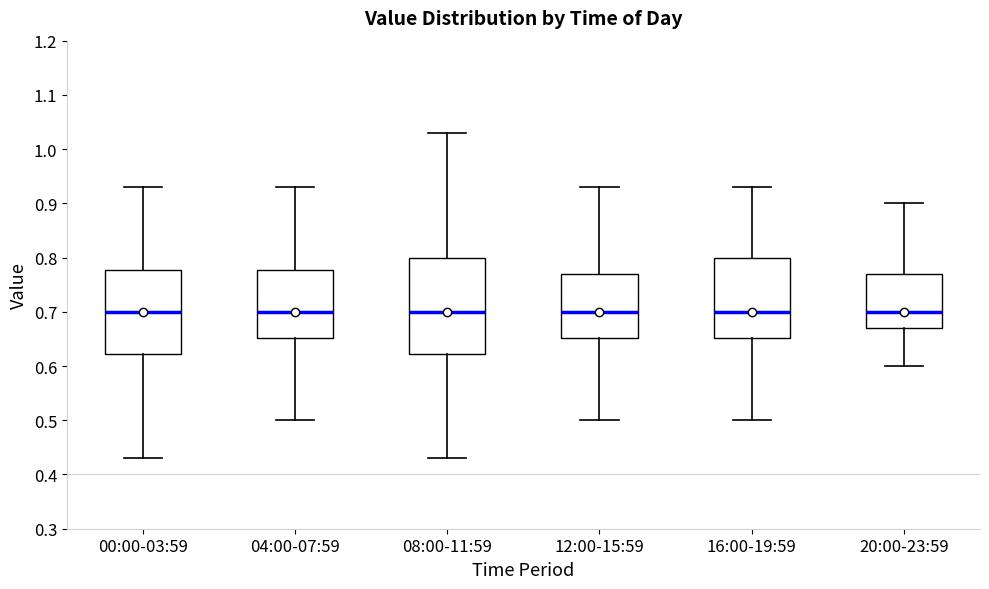

Where is the lower edge of the box for 20:00-23:59 on the y-axis? The values are not printed on the chart, so give them approximately, as read against the axis.

0.67